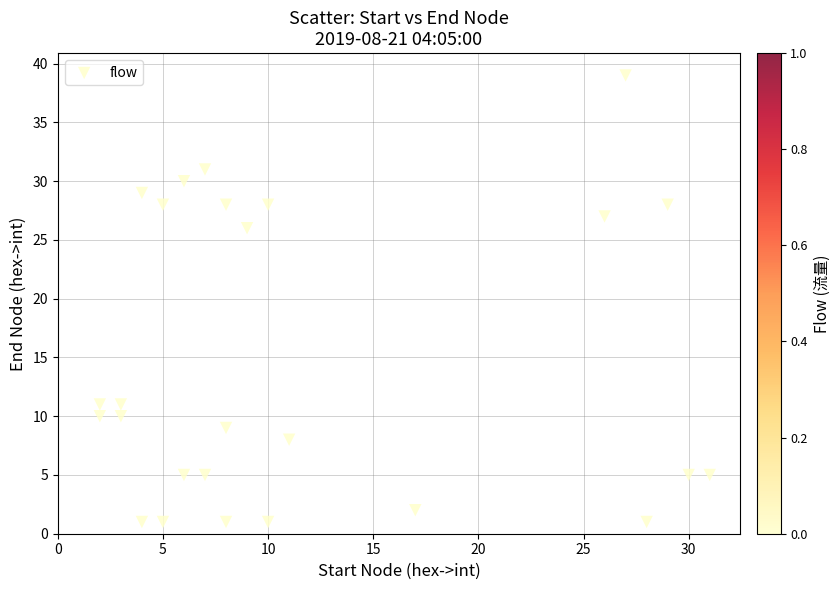

What Y value in the scatter plot is closest to 20?

26